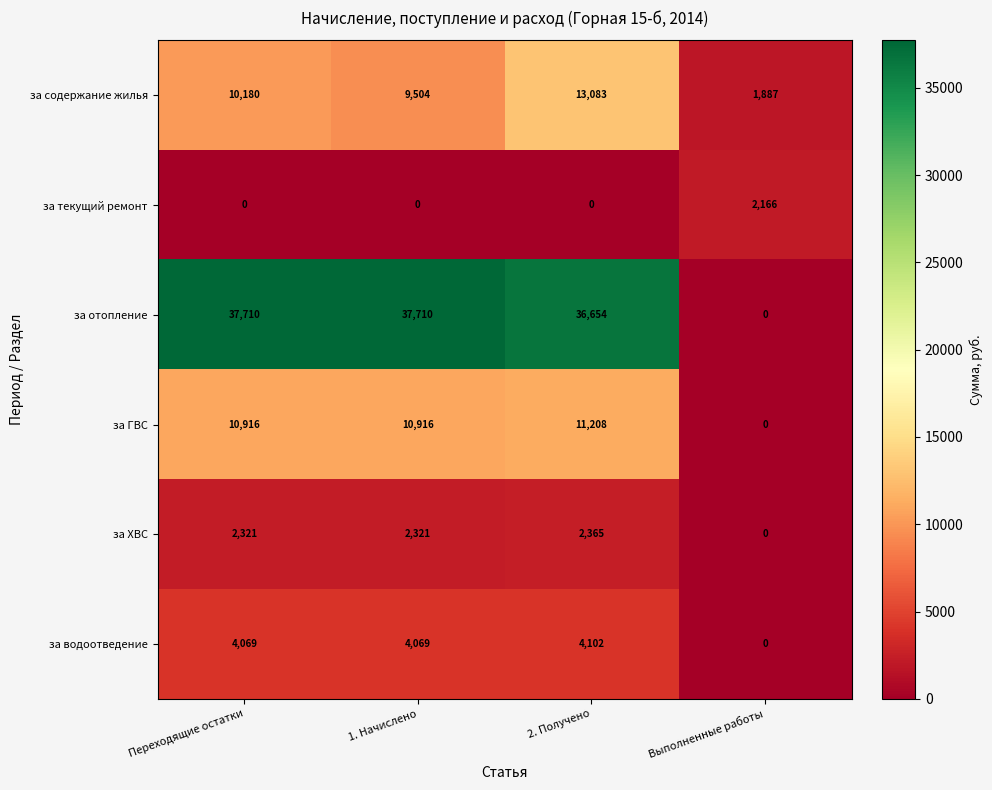

Which series has the largest total across all categories?

за отопление